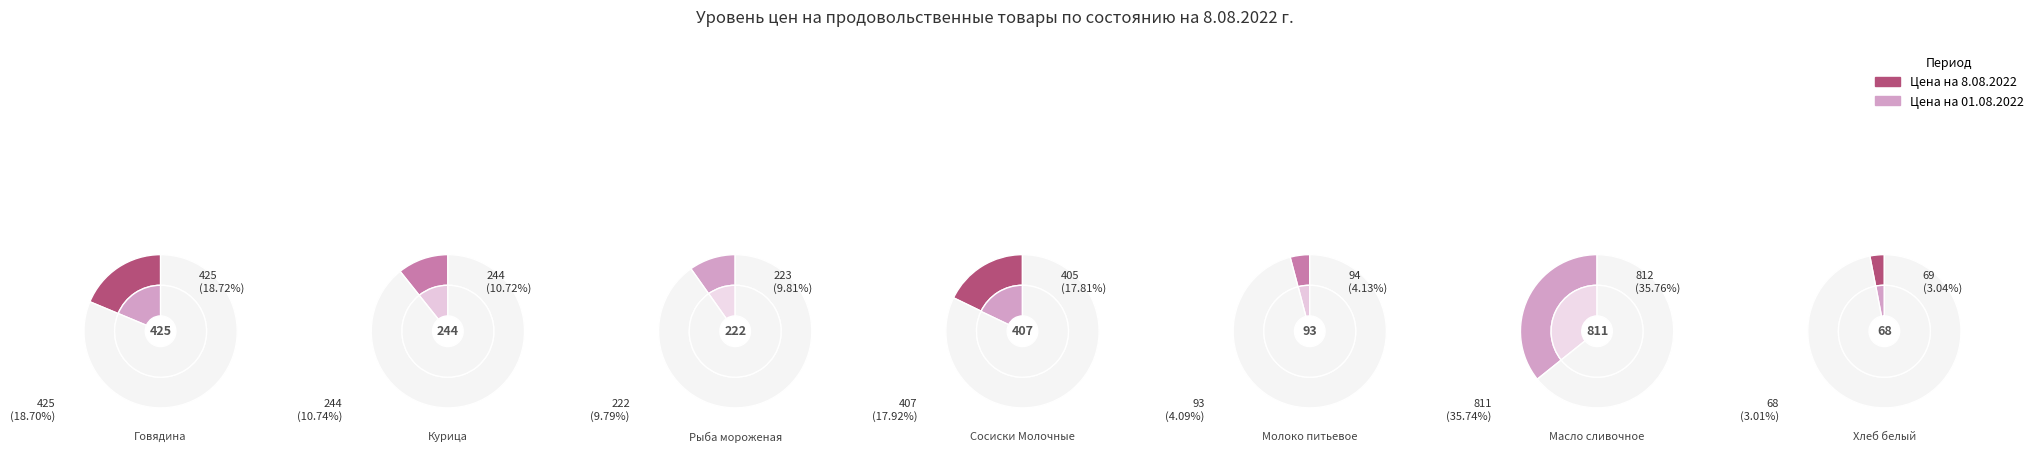

True or false: Рыба мороженая accounts for 21% of the total.

False